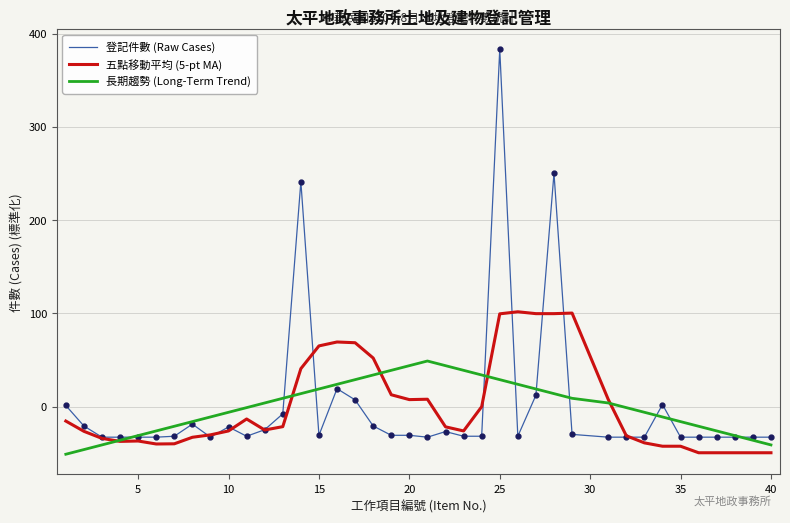

List the series in order of their peak value, highest first.

登記件數 (Raw Cases), 五點移動平均 (5-pt MA), 長期趨勢 (Long-Term Trend)